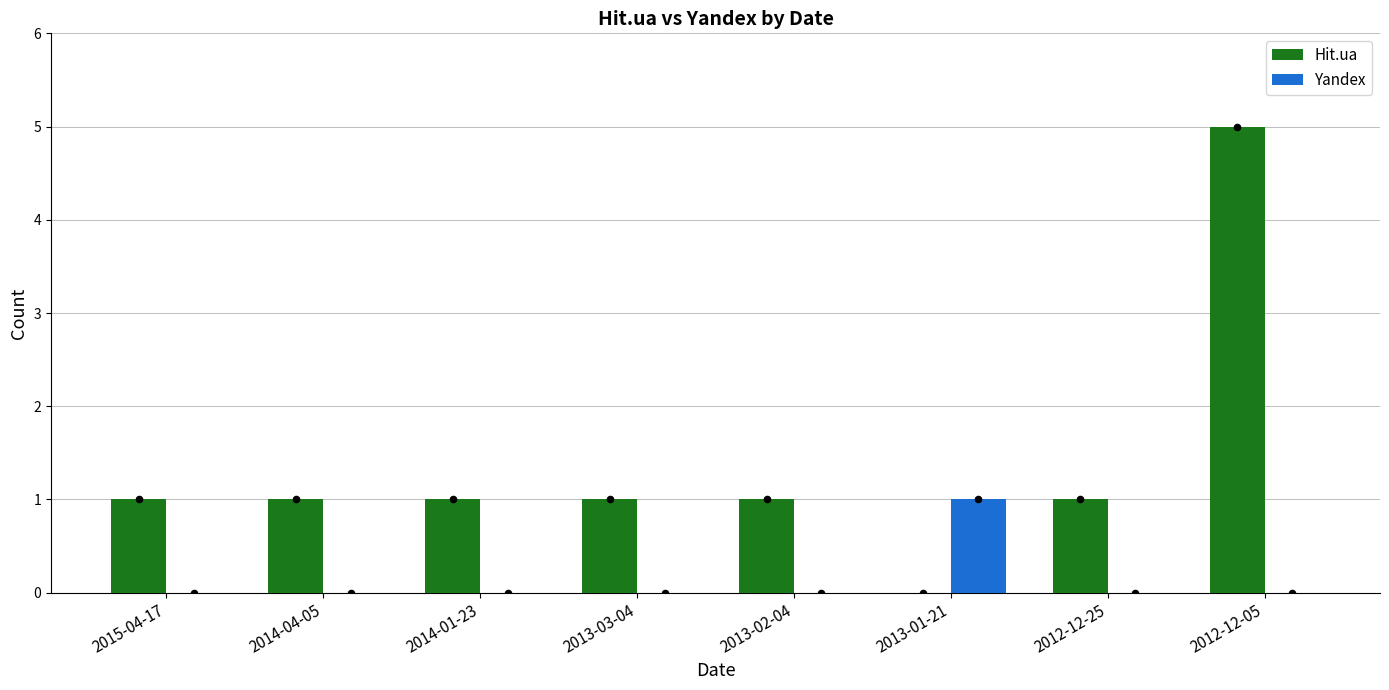

Which series has the largest total across all categories?

Hit.ua